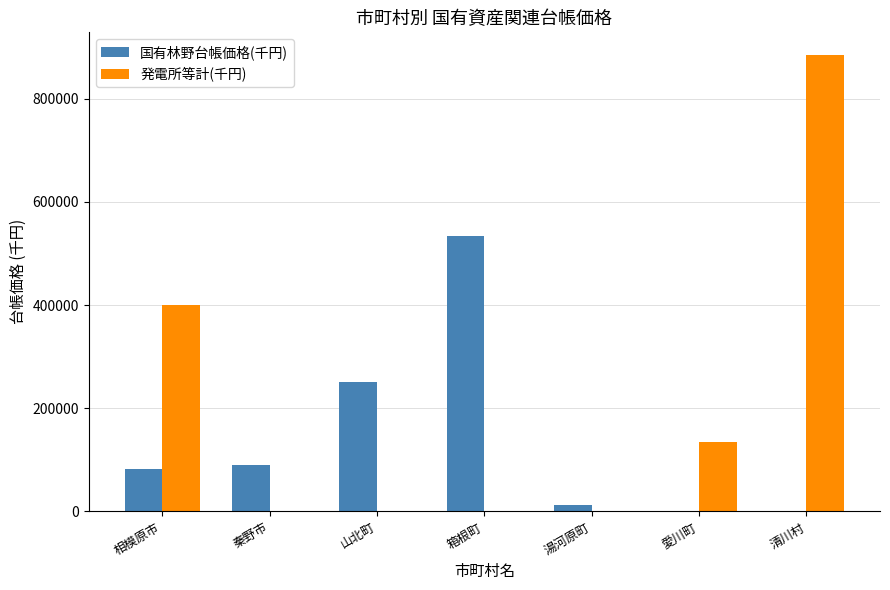

What is the spread (max minus min) of values at 湯河原町?

12593